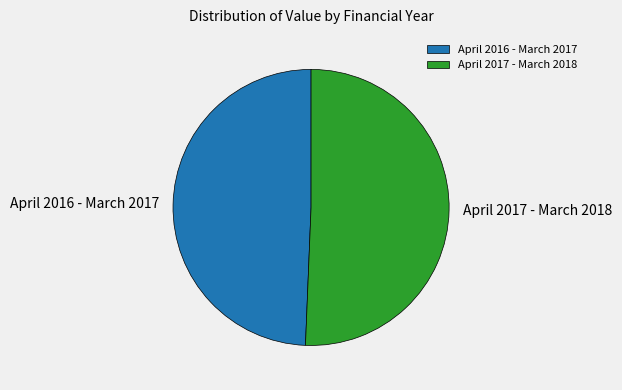

Rank the categories by value from lowest to highest.

April 2016 - March 2017, April 2017 - March 2018